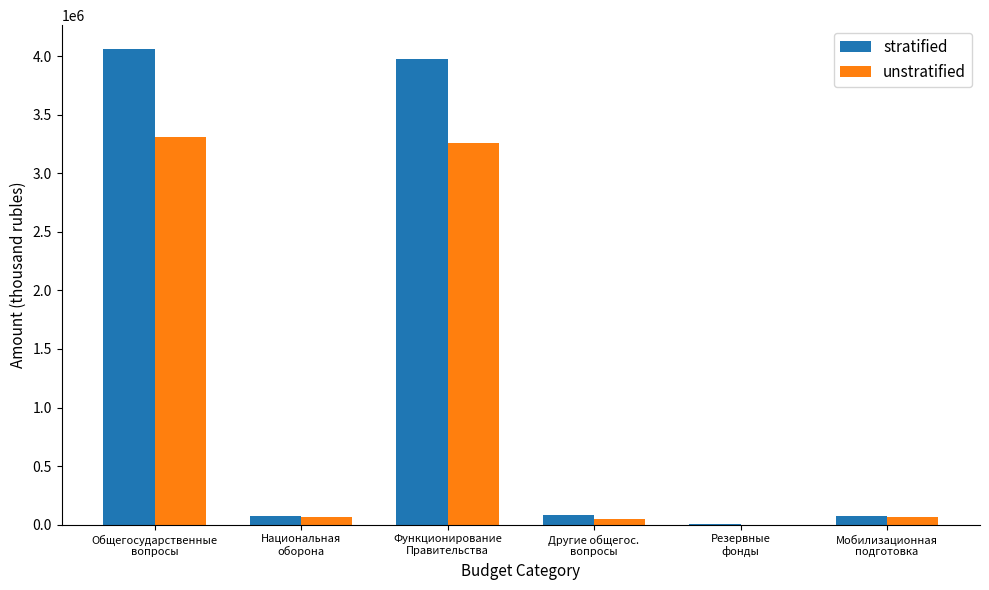

Which series has the largest total across all categories?

stratified